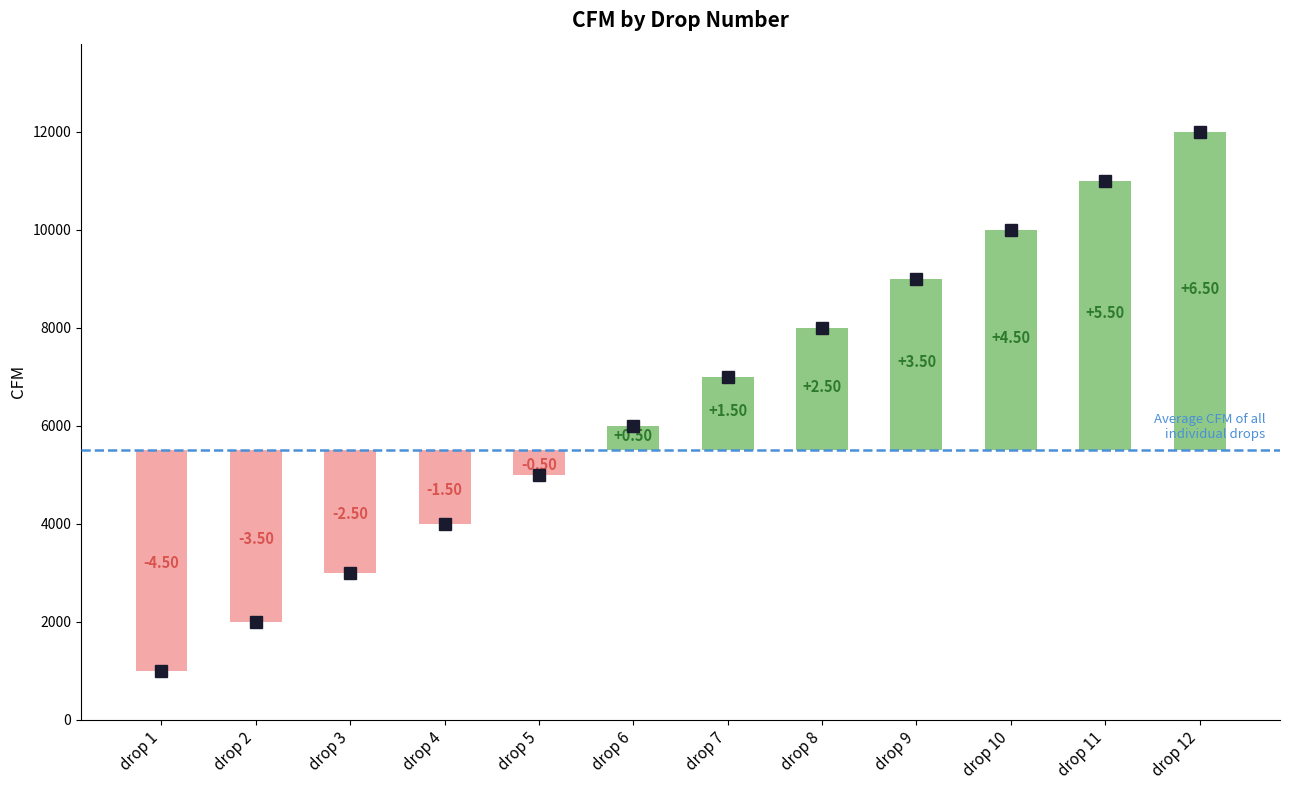

Are the bars horizontal?

No